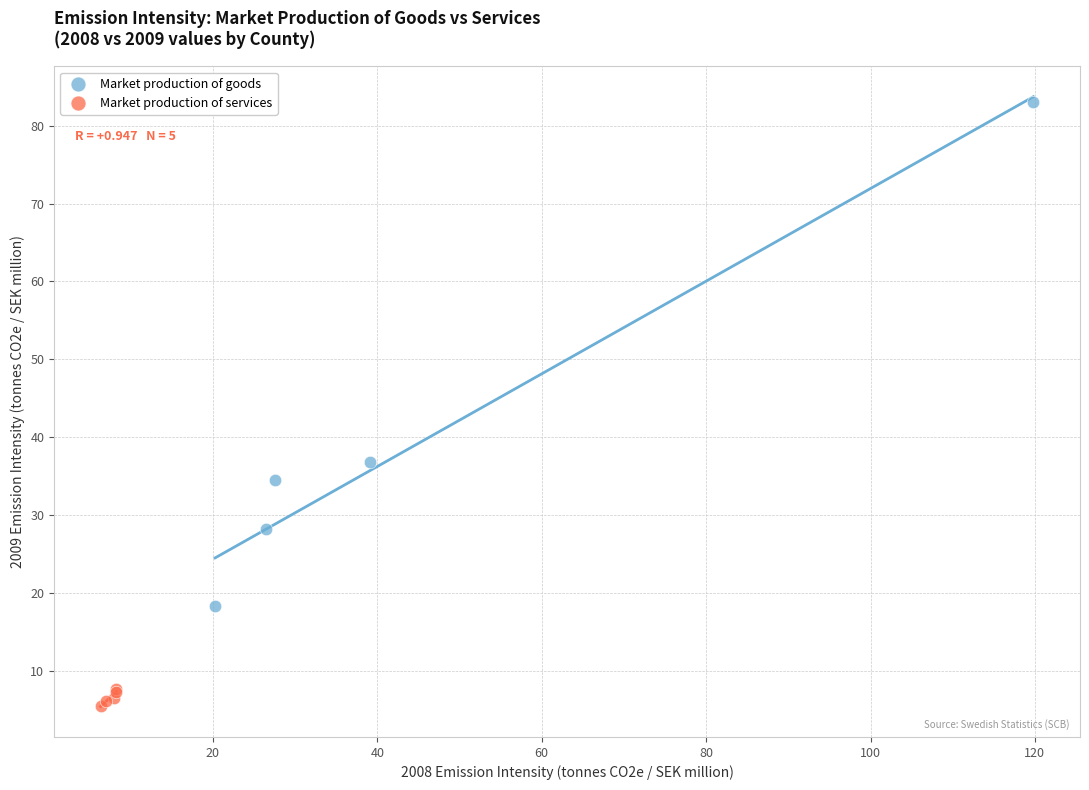

Which series has the widest spread of Y values?

Market production of goods